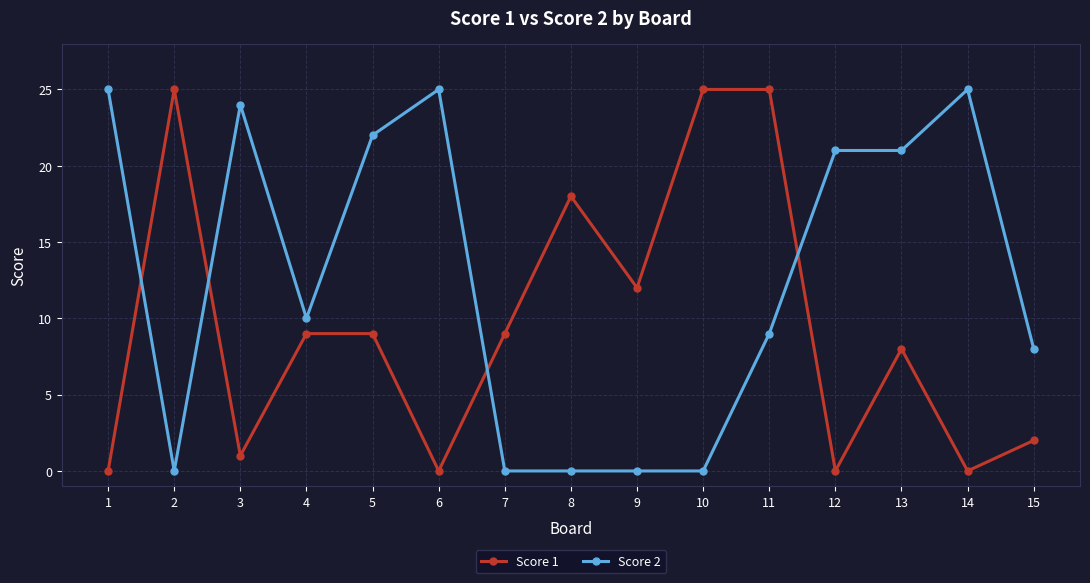

What is the total value across all series at 12?

21